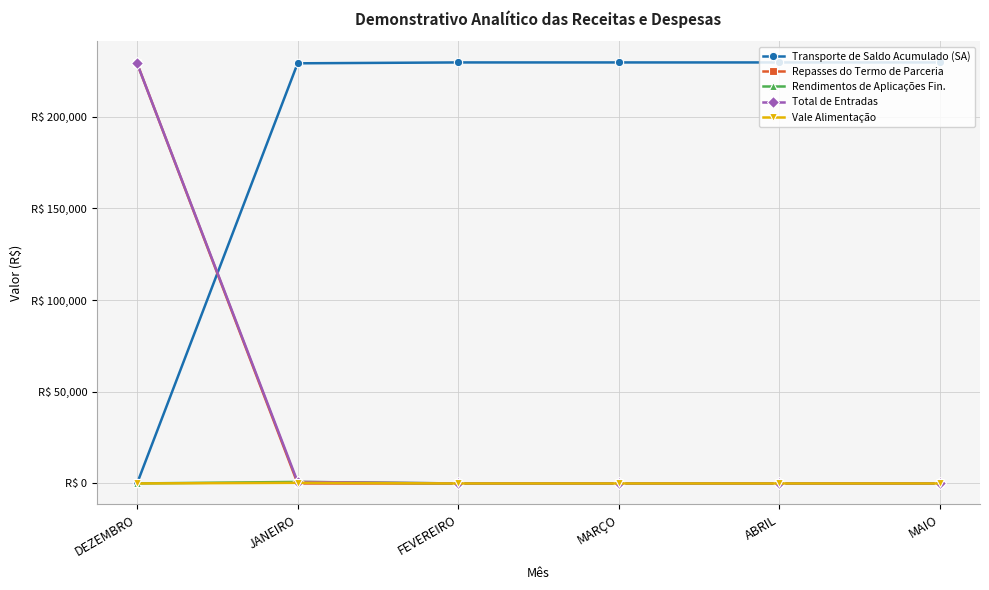

What is the value of the Transporte de Saldo Acumulado (SA) point at the 5th from the left?

229633.0